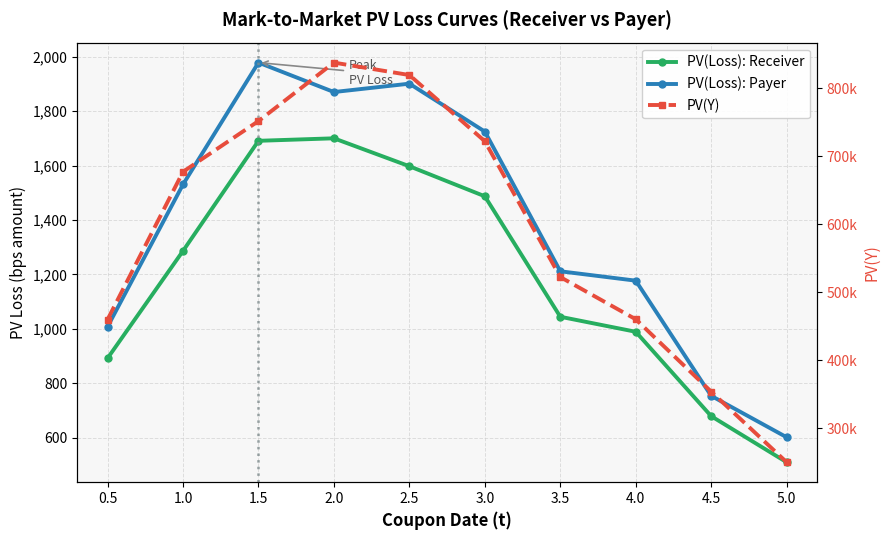

At which label does PV(Y) reach its peak?

2.0